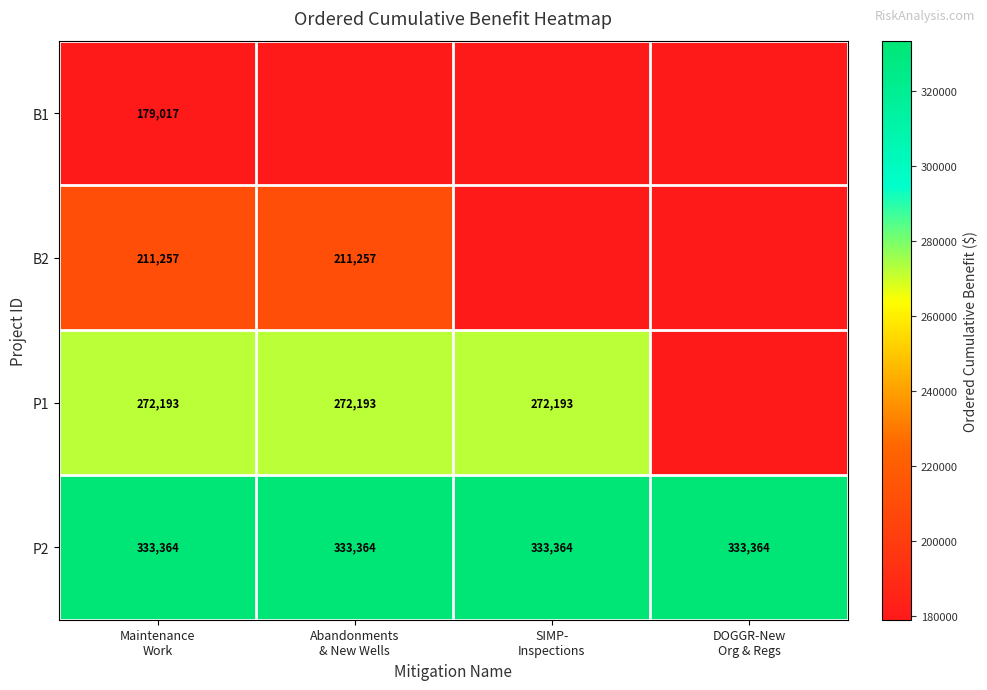

What is the average value of the P2 series?

333364